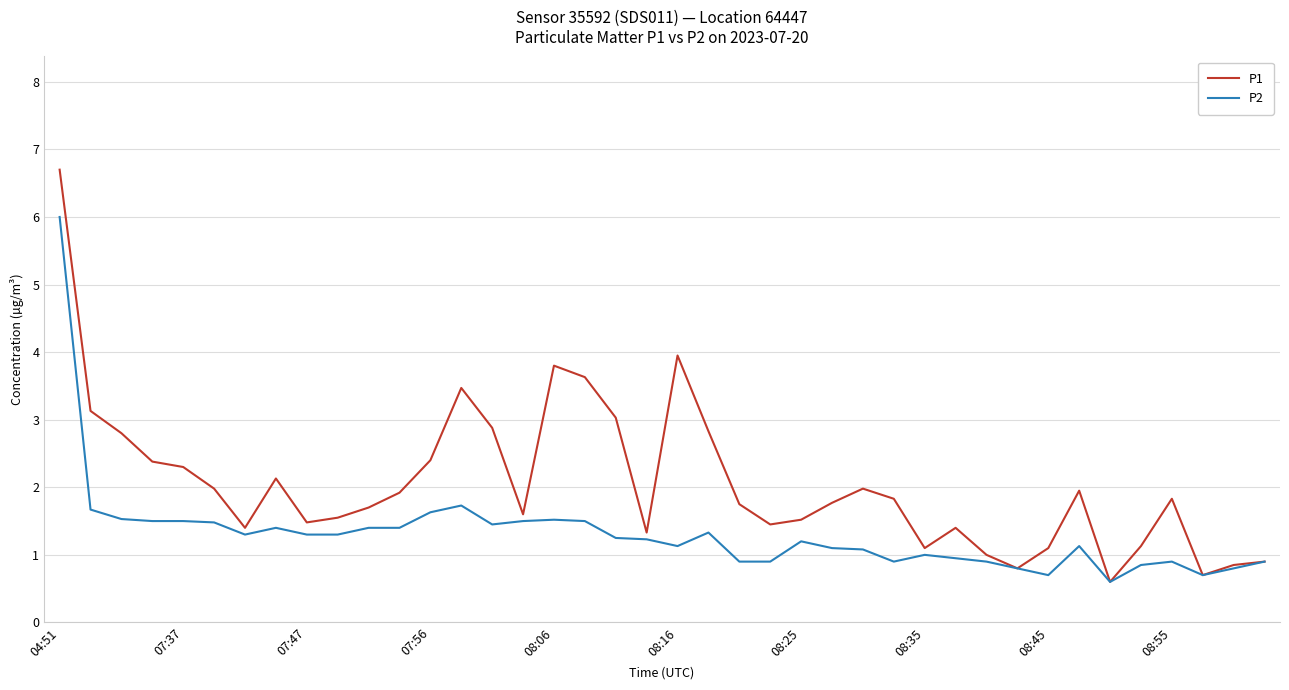

Which series has the widest spread of values?

P1